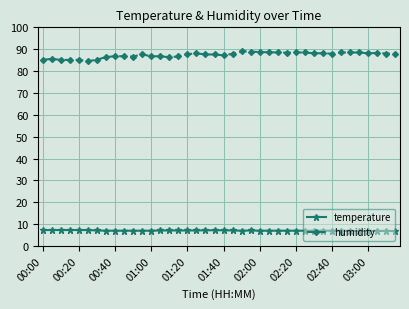

True or false: temperature and humidity cross at least once.

False